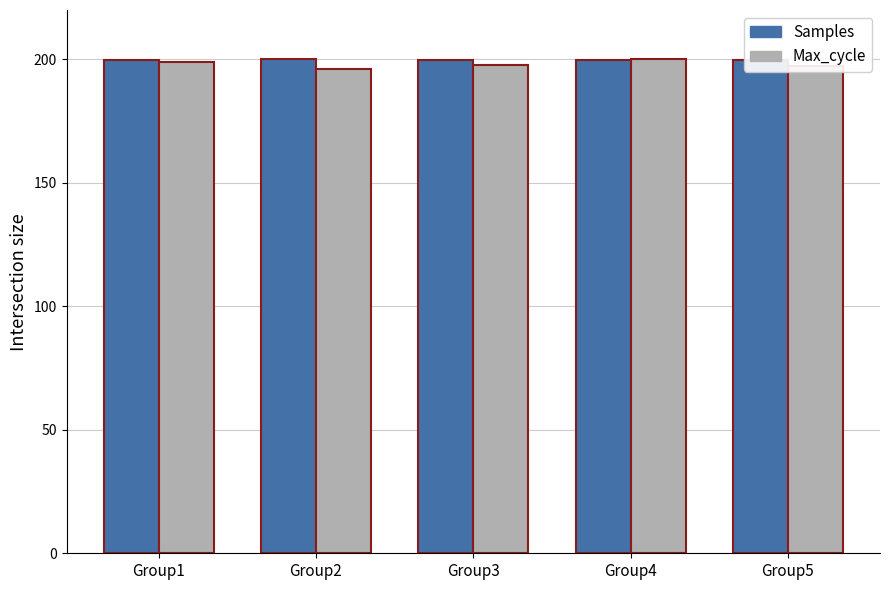

What is the average value of the Samples series?

199.9